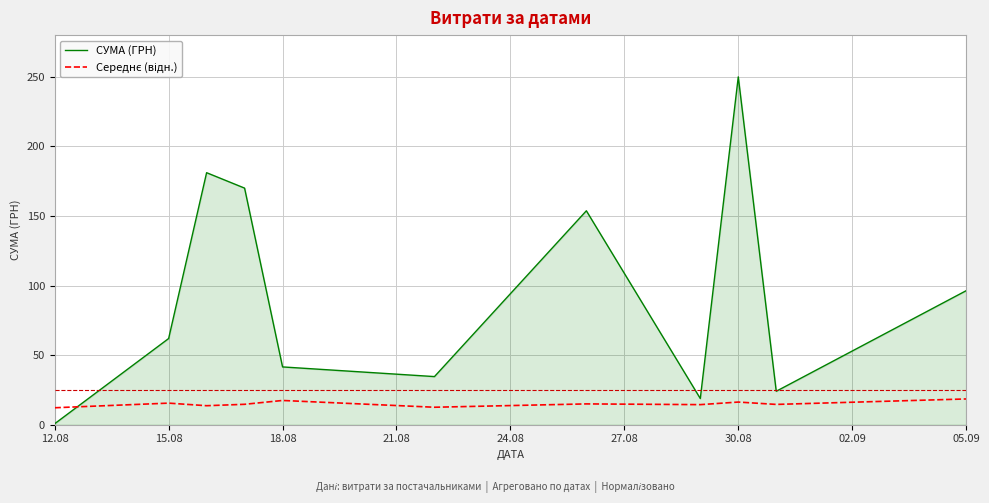

Which series has the largest total across all categories?

СУМА (ГРН)